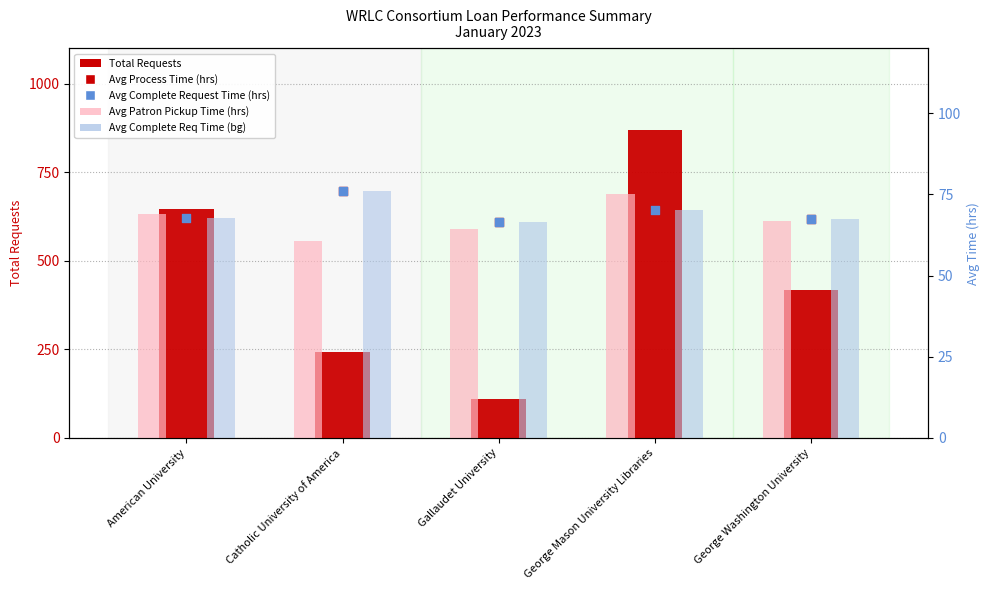

Which series reaches the maximum Y coordinate?

Total Requests